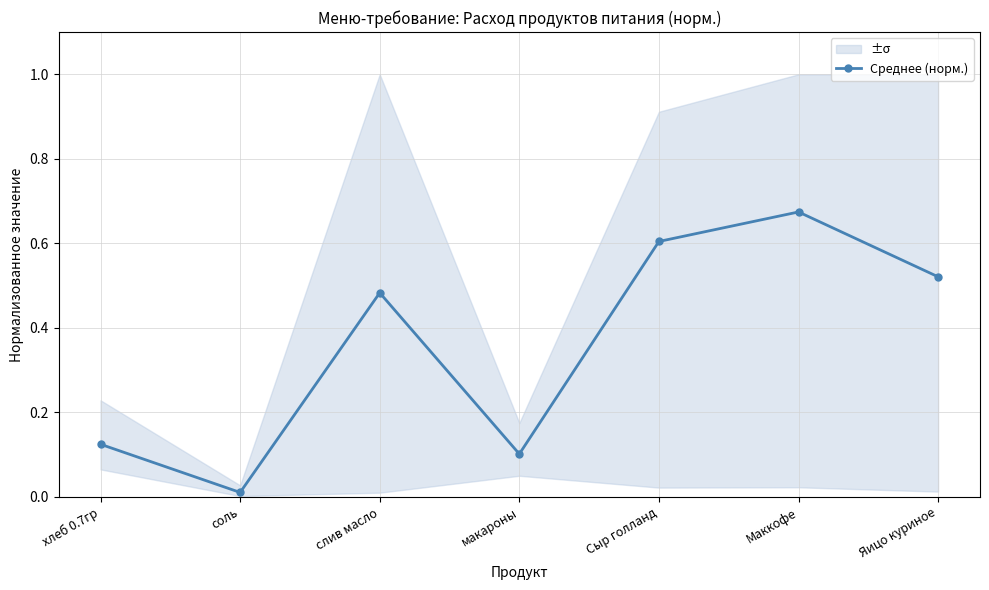

Count the number of data series in this chart.

1